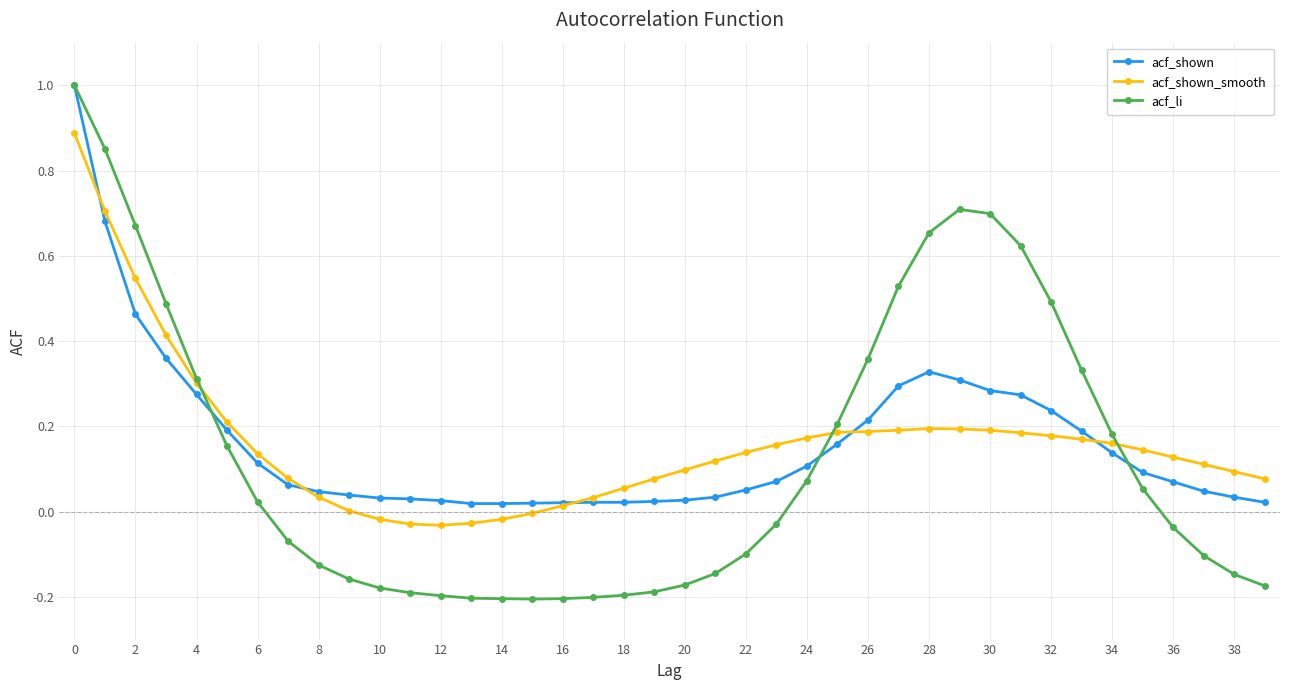

What is the maximum value shown in the chart?

1.0